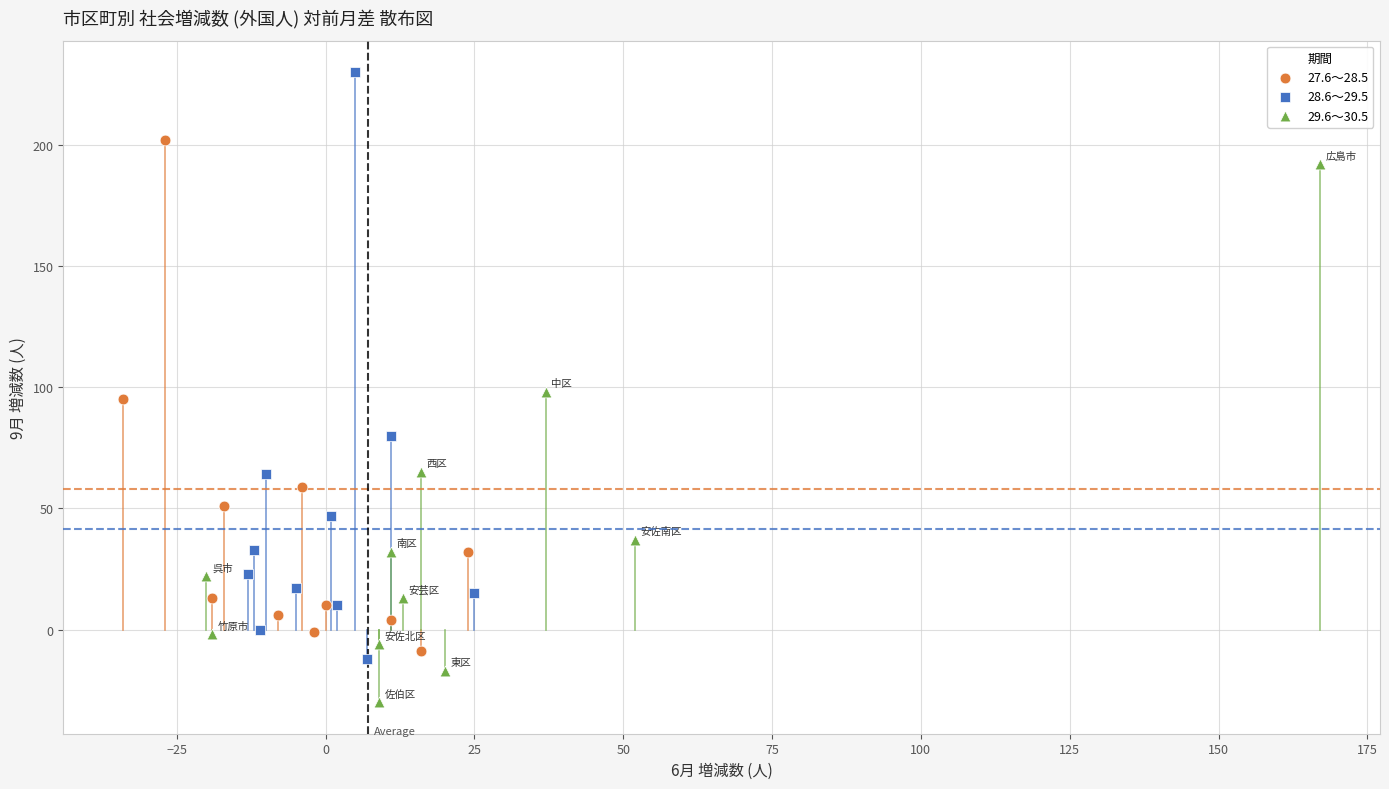

Which series has the largest Y range (max minus min)?

28.6～29.5